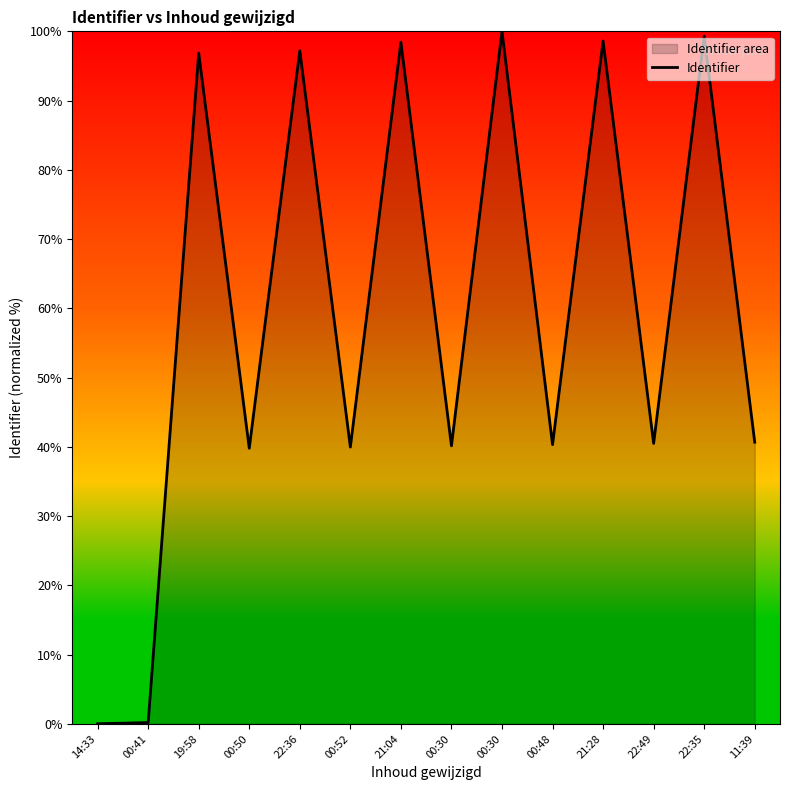

How many lines are shown in the chart?

1